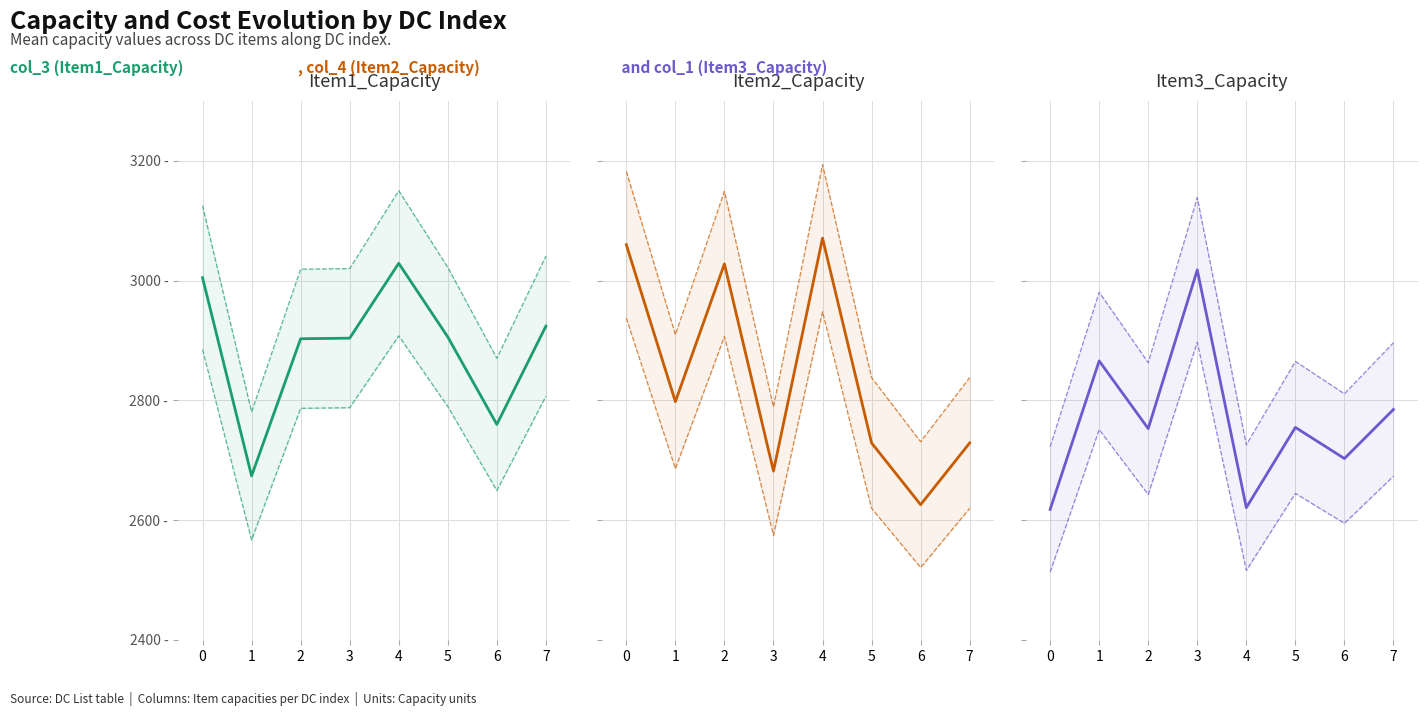

True or false: col_4 and col_3 cross at least once.

True